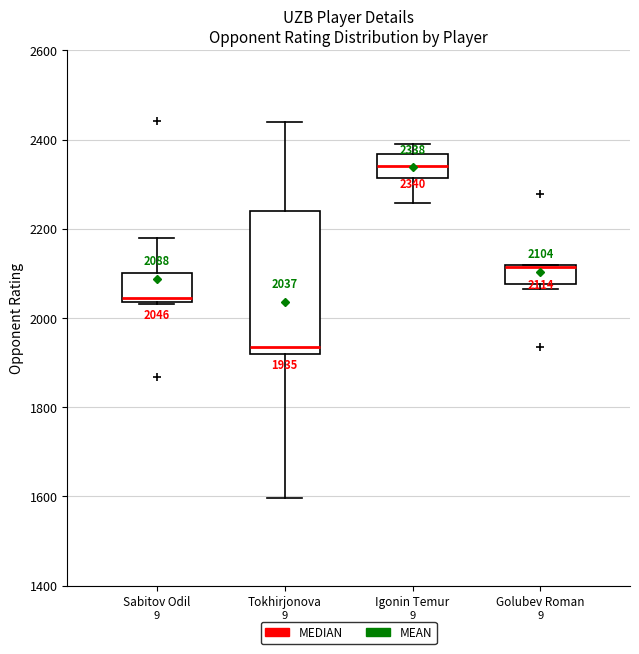

Which box is the tallest, from its lower edge to its upper edge?

Tokhirjonova